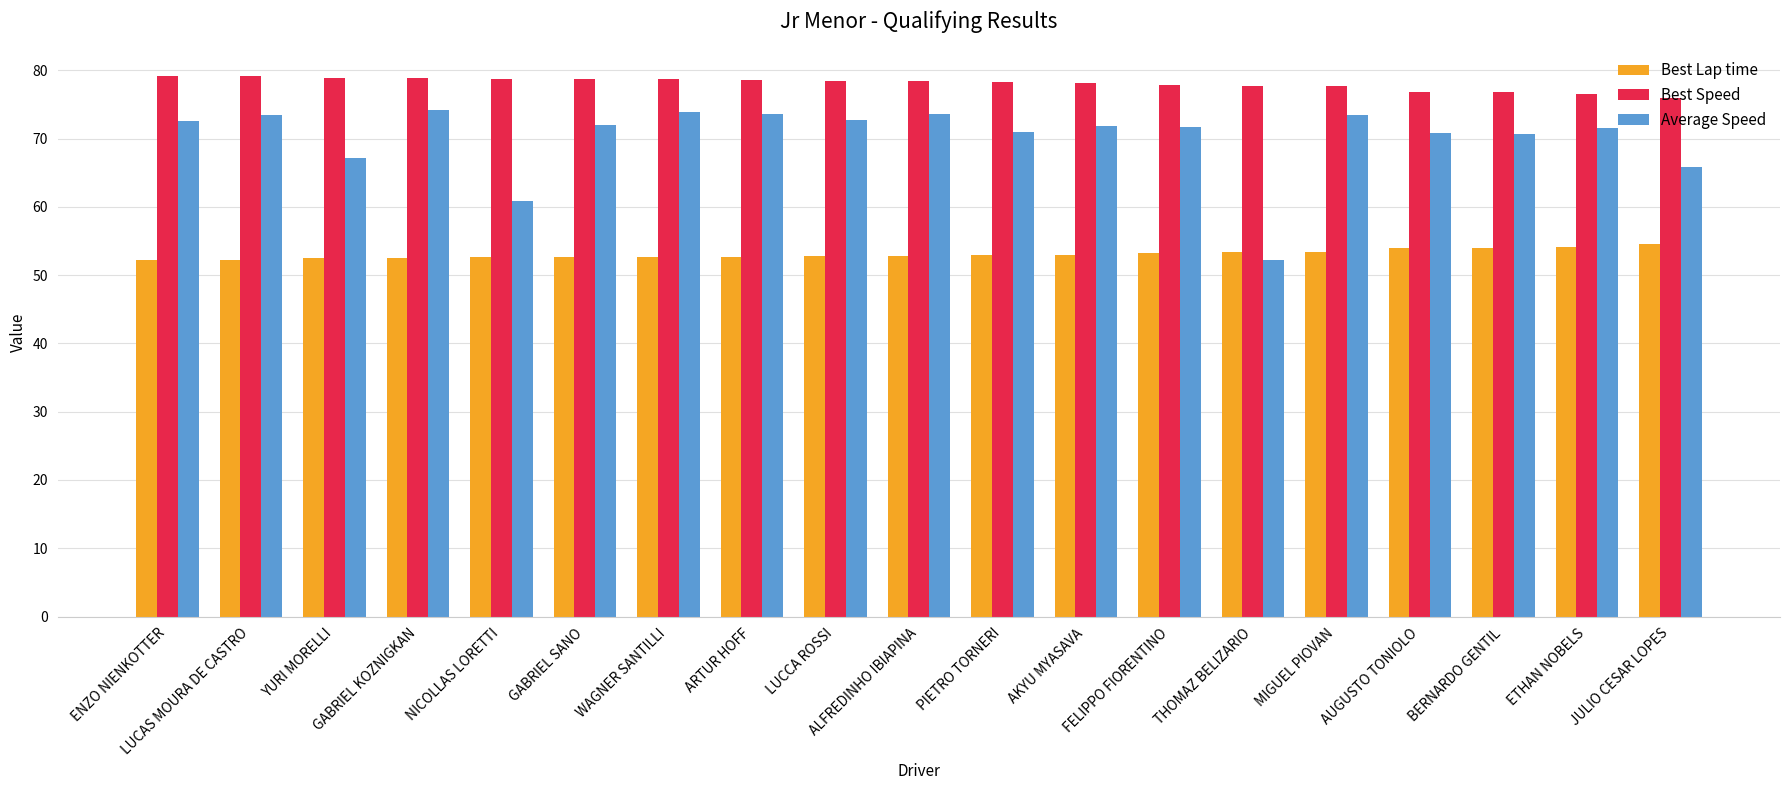

Is it true that Average Speed equals 42.3 at AKYU MYASAVA?

False